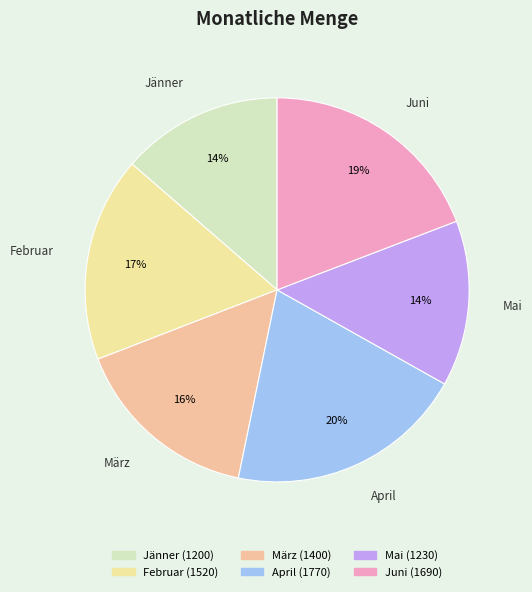

Count the number of slices in the pie.

6